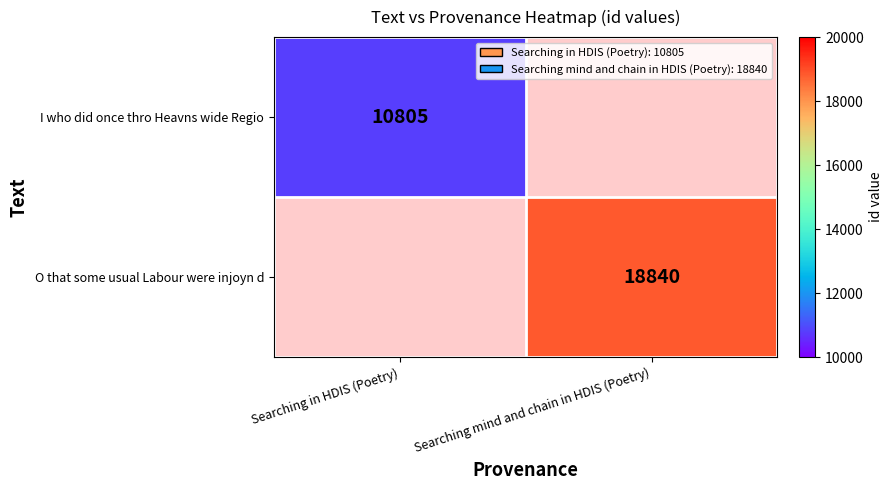

The value of O that some usual Labour were injoyn d at Searching mind and chain in HDIS (Poetry) is 18840. True or false?

True